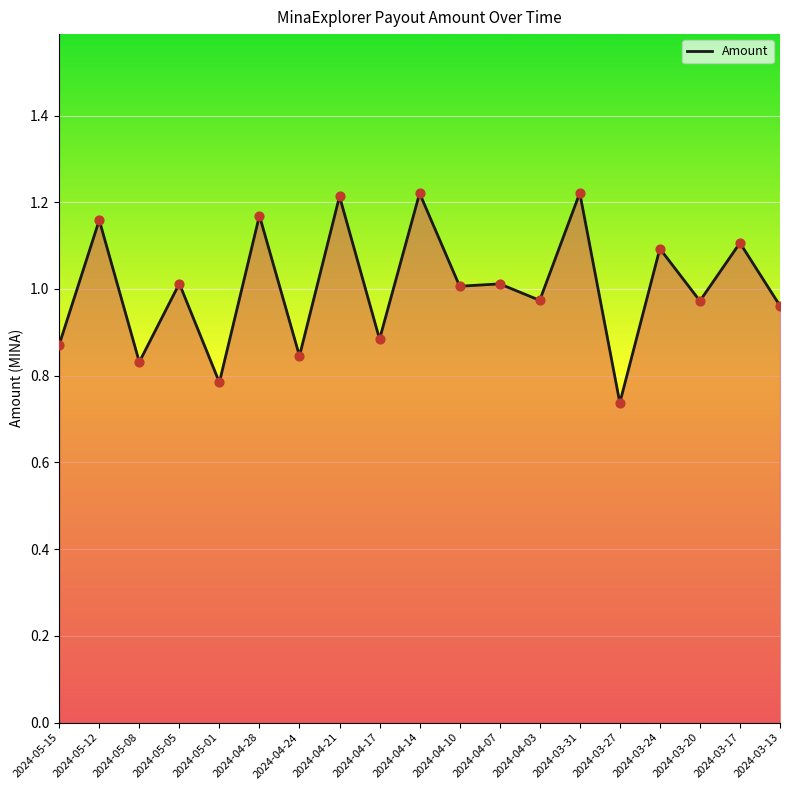

Which has a higher value, 2024-04-24 or 2024-05-01?

2024-04-24